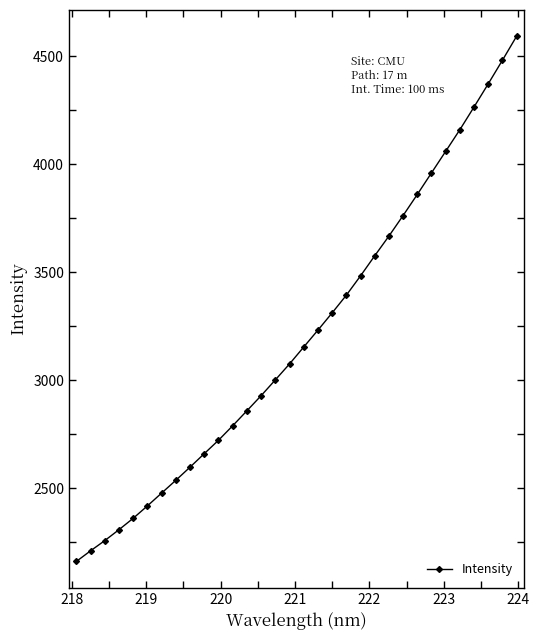

True or false: the data has more than 1 interior local peaks.

False